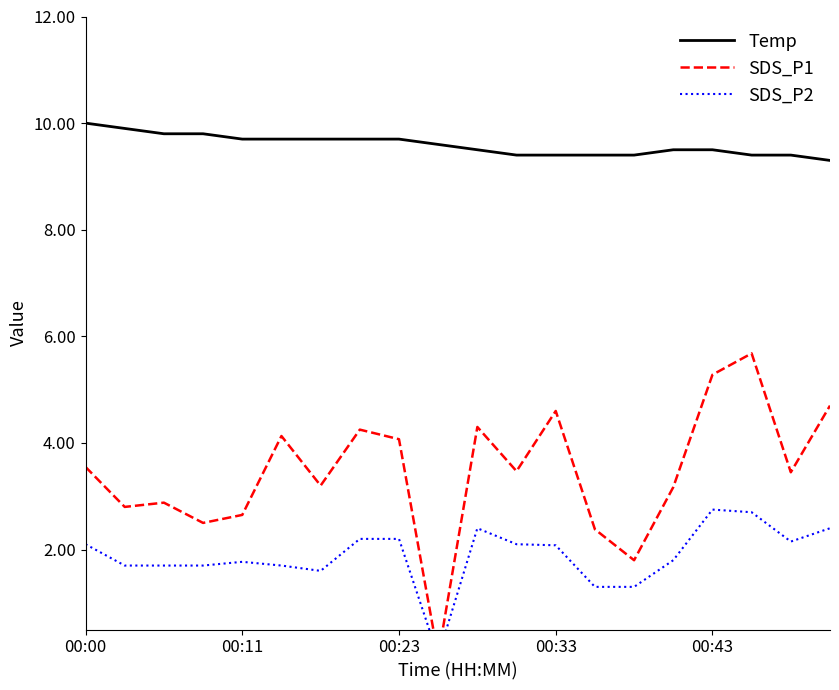

Which series has the largest range (max minus min)?

SDS_P1